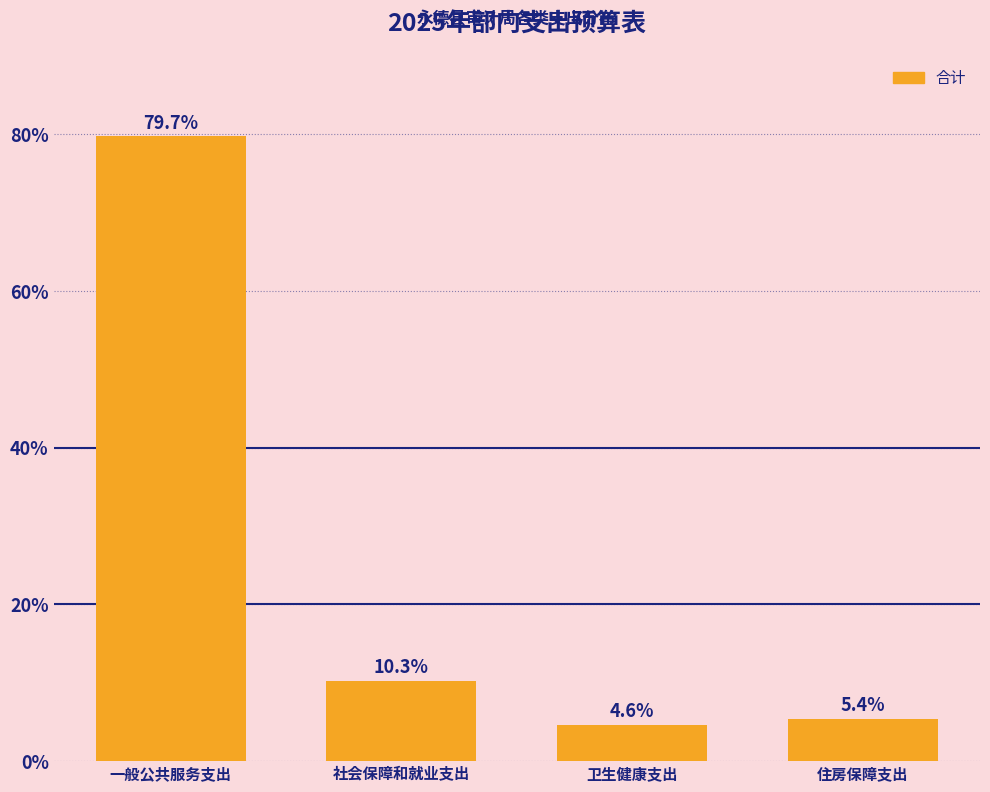

Reading right to left, extract all data points from this chart.

5.4	4.6	10.3	79.7